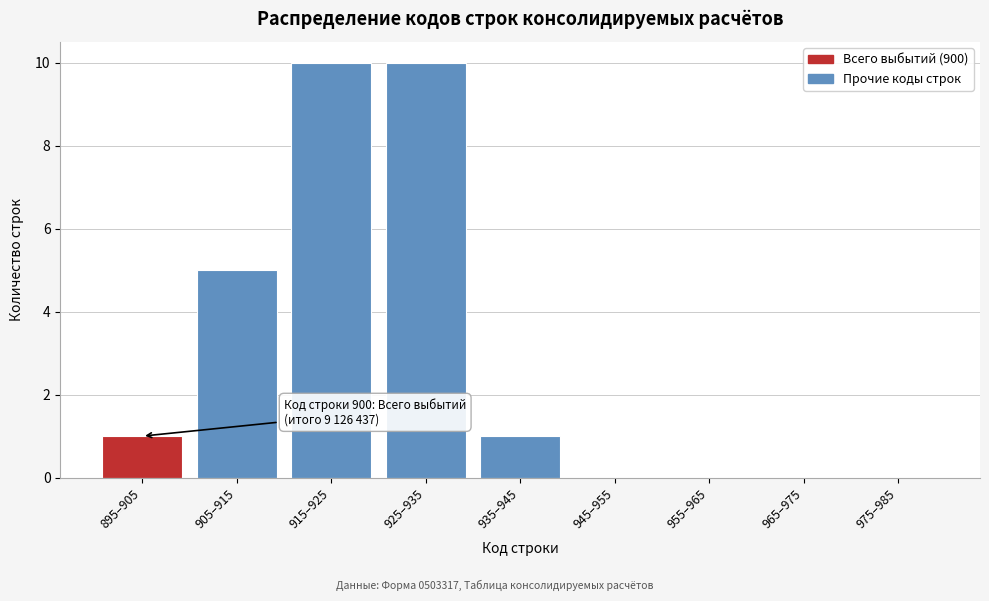

Reading left to right, extract all data points from this chart.

895–905=1	905–915=5	915–925=10	925–935=10	935–945=1	945–955=0	955–965=0	965–975=0	975–985=0